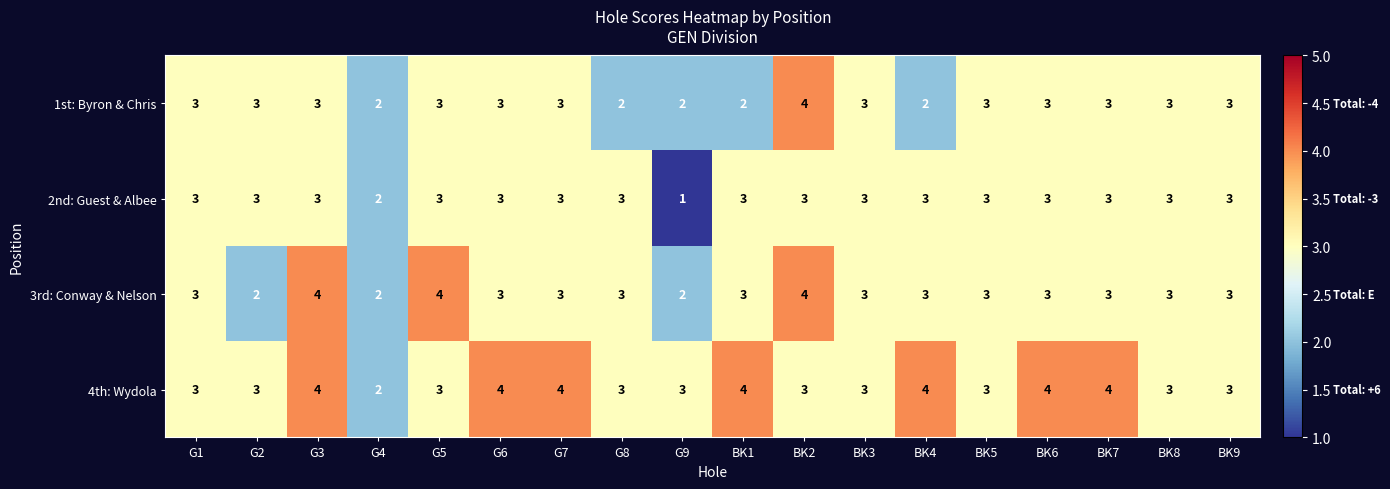

True or false: 4th: Wydola has a value of 1 at G2.

False